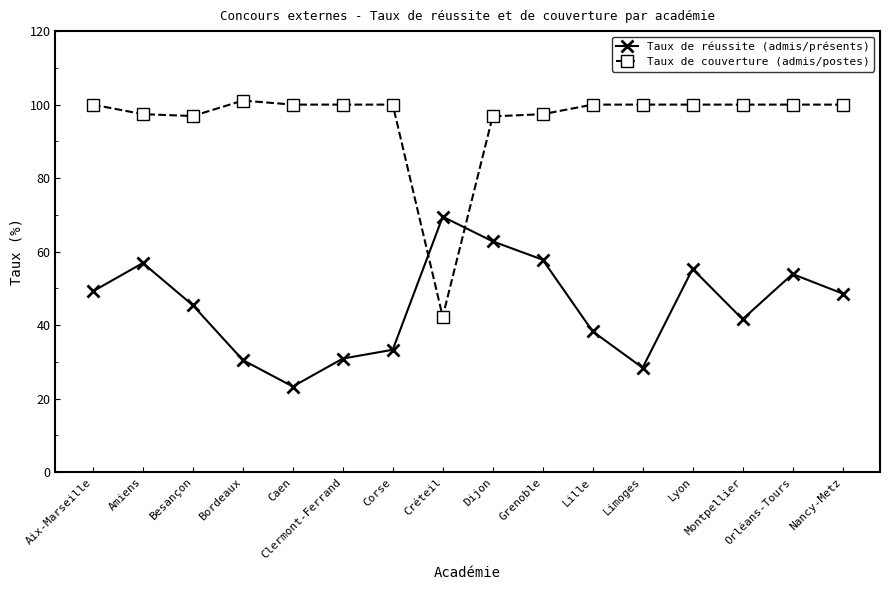

What is the difference between the highest and lowest values at Lyon?

44.7